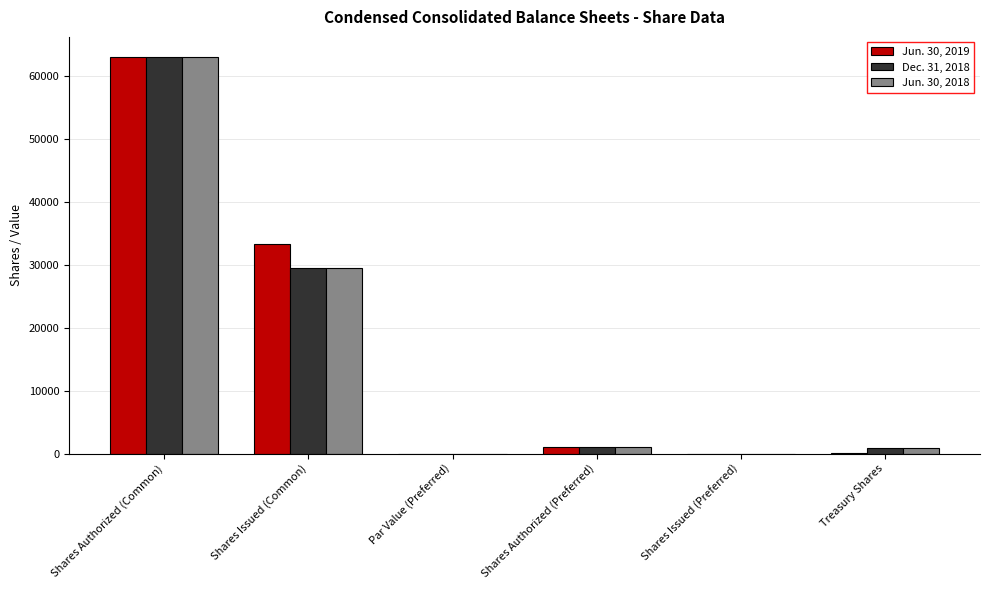

Where is Dec. 31, 2018 nearest to the value 31500?

Shares Issued (Common)